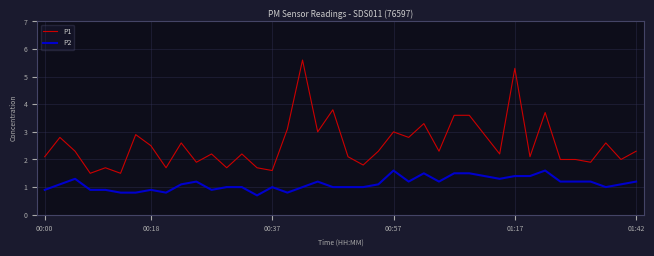

What is the maximum value shown in the chart?

5.6